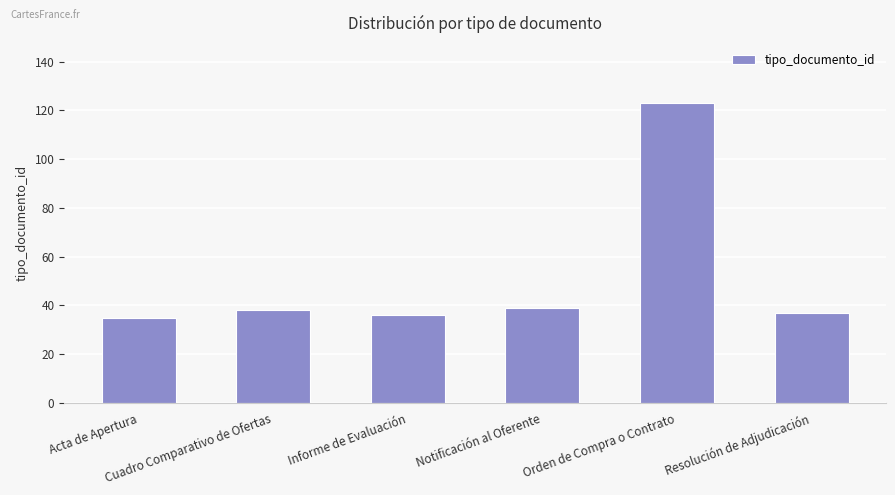

The chart shows a value of 38 at Cuadro Comparativo de Ofertas. True or false?

True